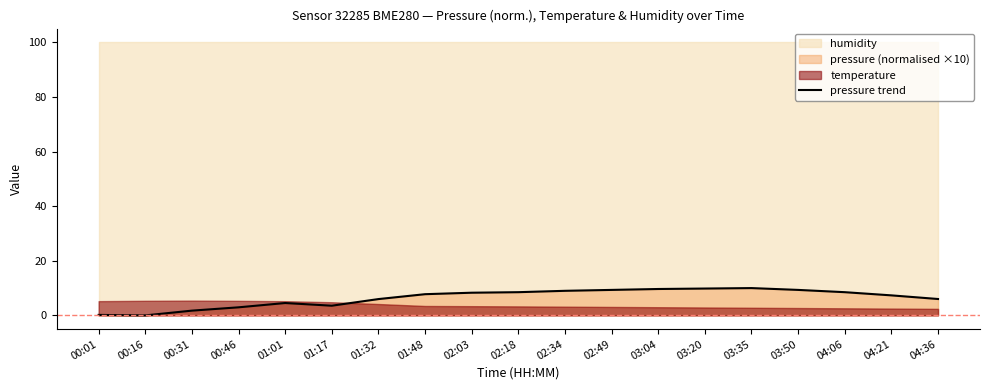

What is the difference between the second highest and minimum values?

9.8